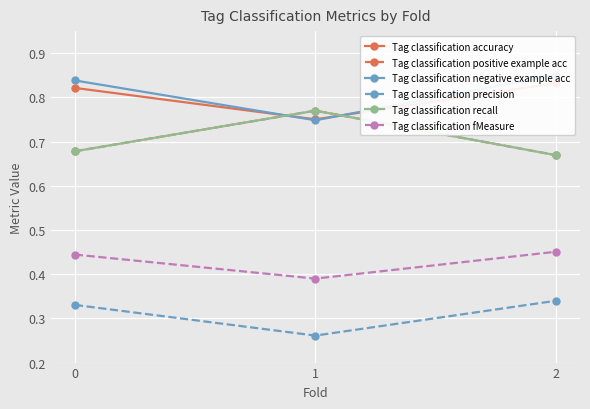

Rank the categories by Tag classification fMeasure value from highest to lowest.

2, 0, 1